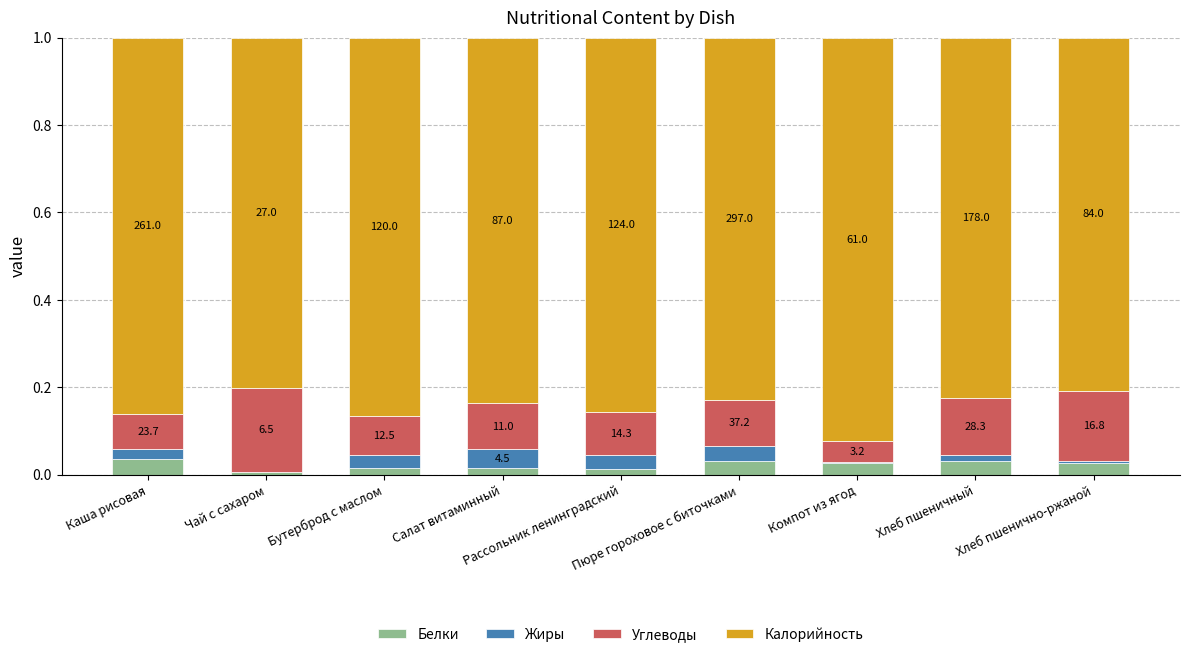

What is the difference between the second highest and minimum values in the Углеводы series?

0.1